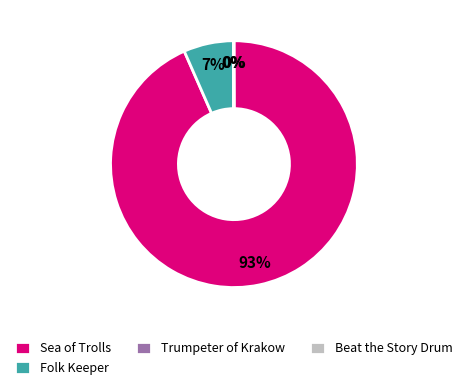

Is there any slice that represents more than half of the pie?

Yes